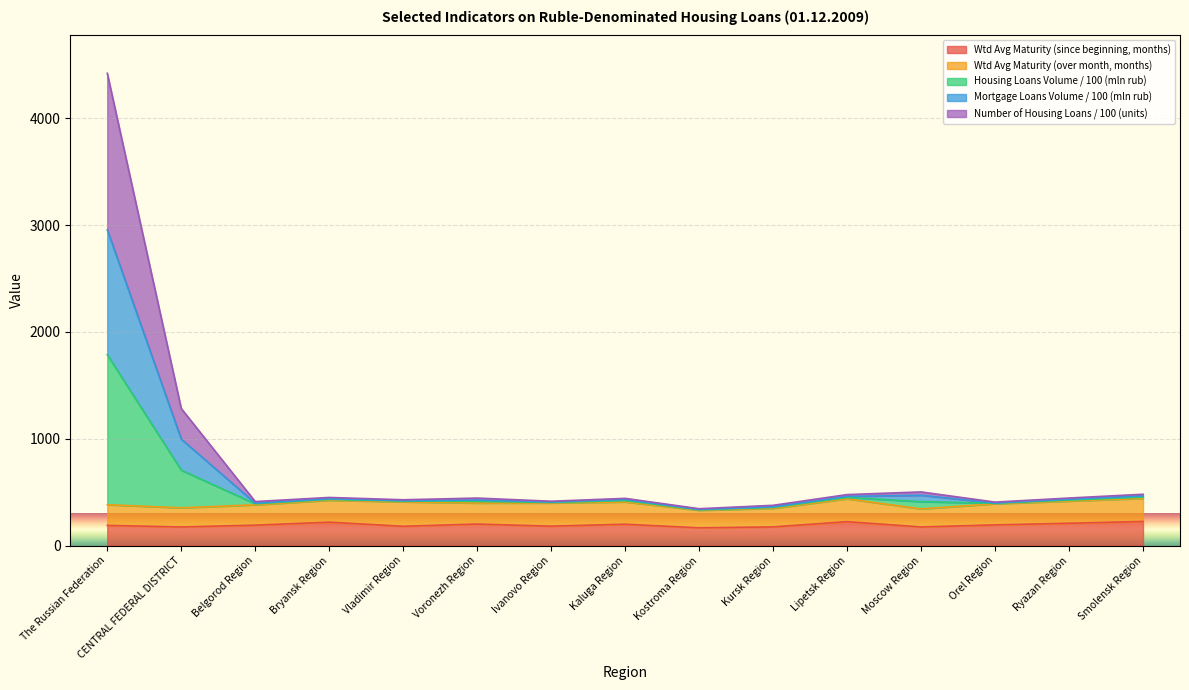

What is the sum of the volume housing loans (mln rub) values at Bryansk Region and Orel Region?

827.8